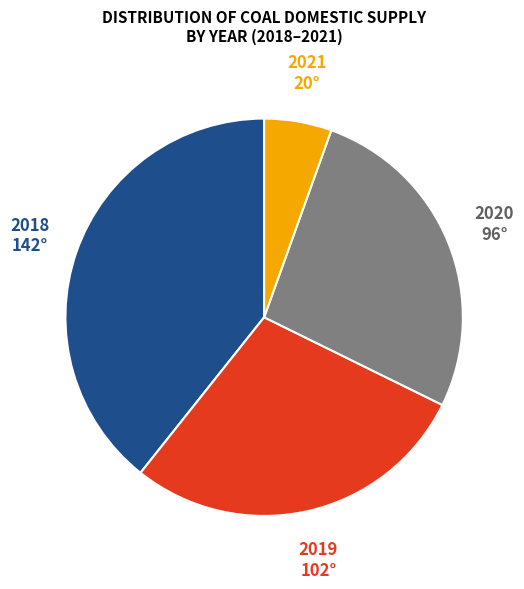

How many segments does this pie chart have?

4